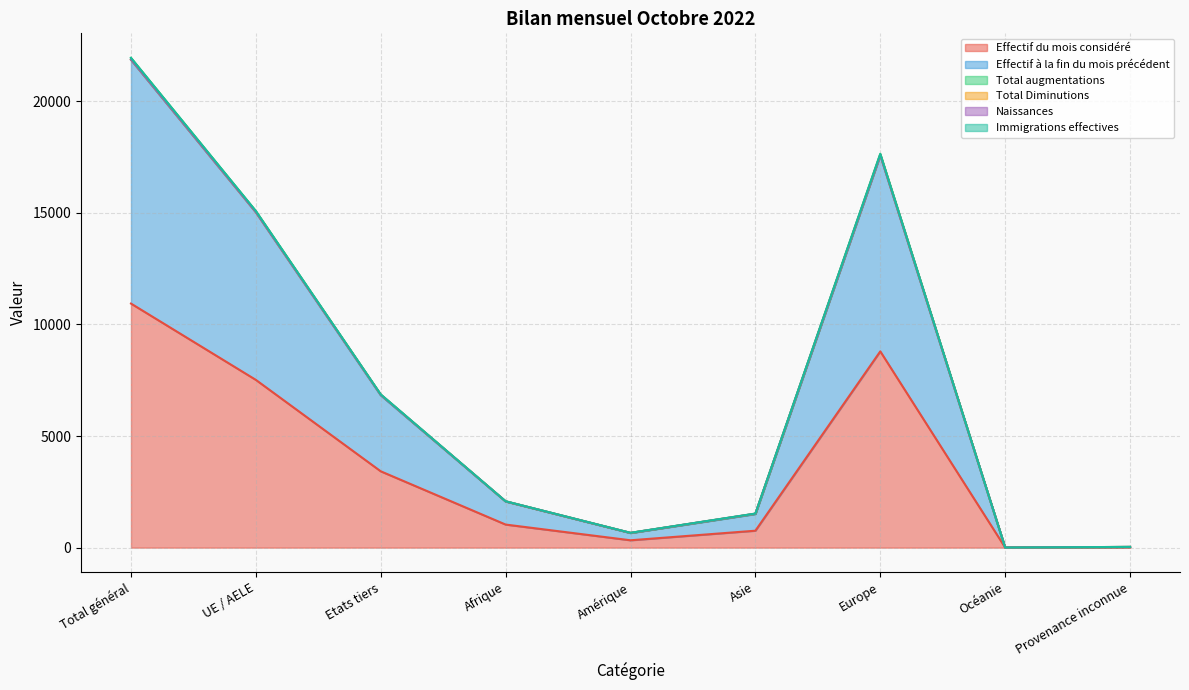

What value does the Effectif du mois considéré series have at Total général?

10936